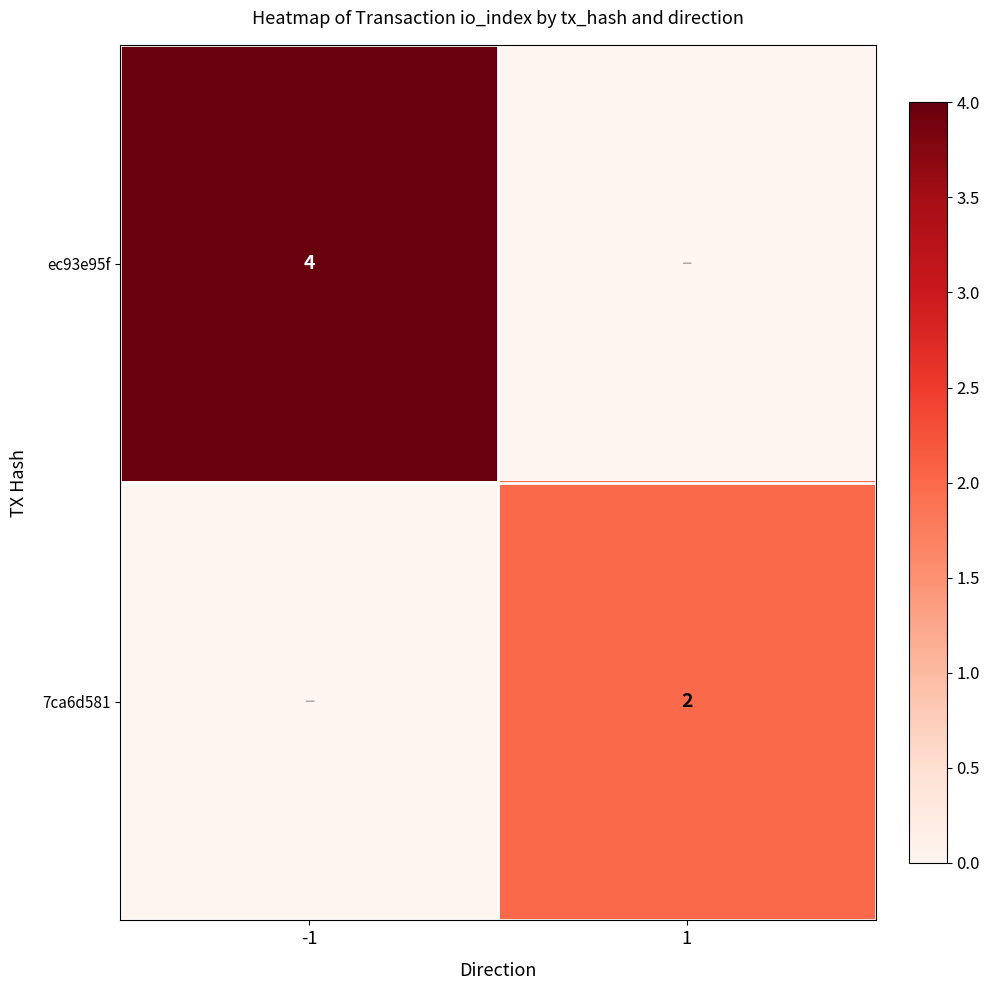

The value of 7ca6d581 at 1 is 2. True or false?

True